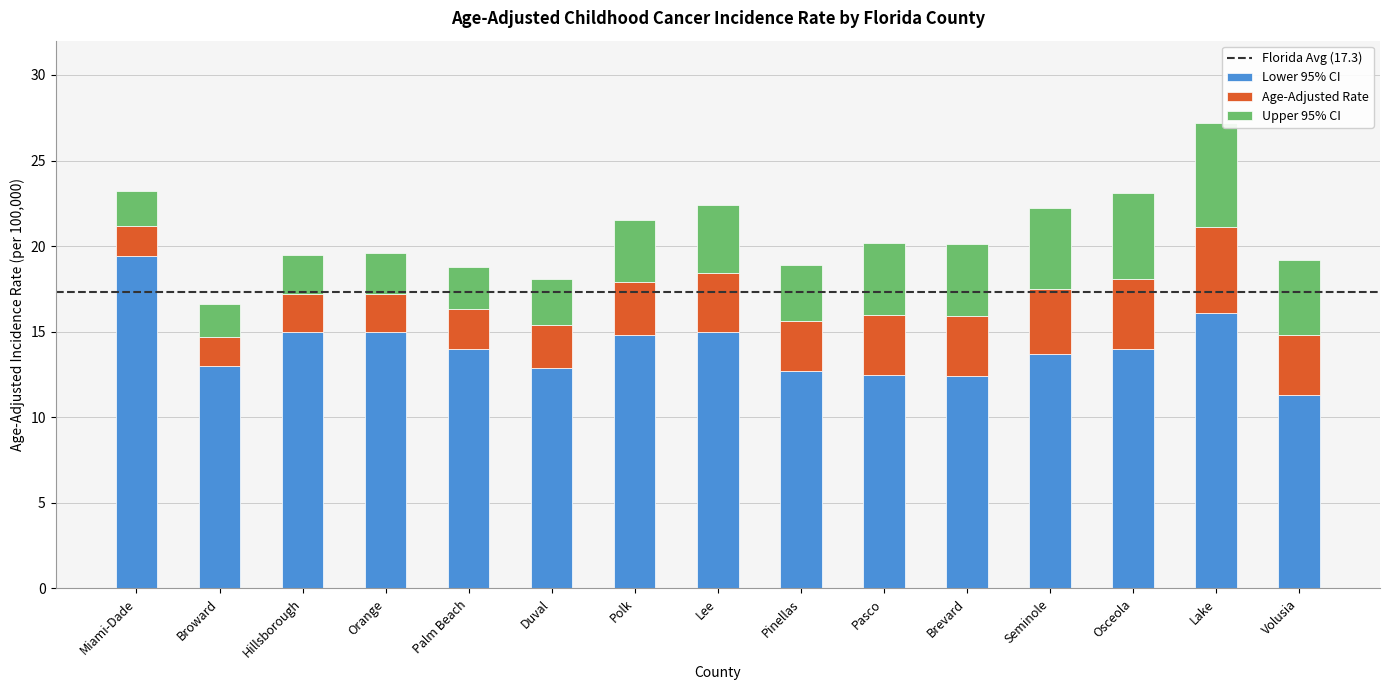

The Lower 95% CI series shows 13.0 at Broward. True or false?

True